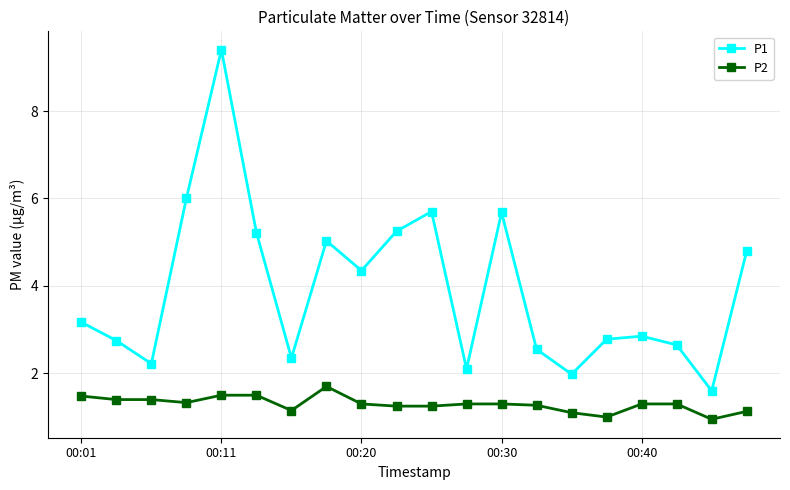

Which series has the largest total across all categories?

P1